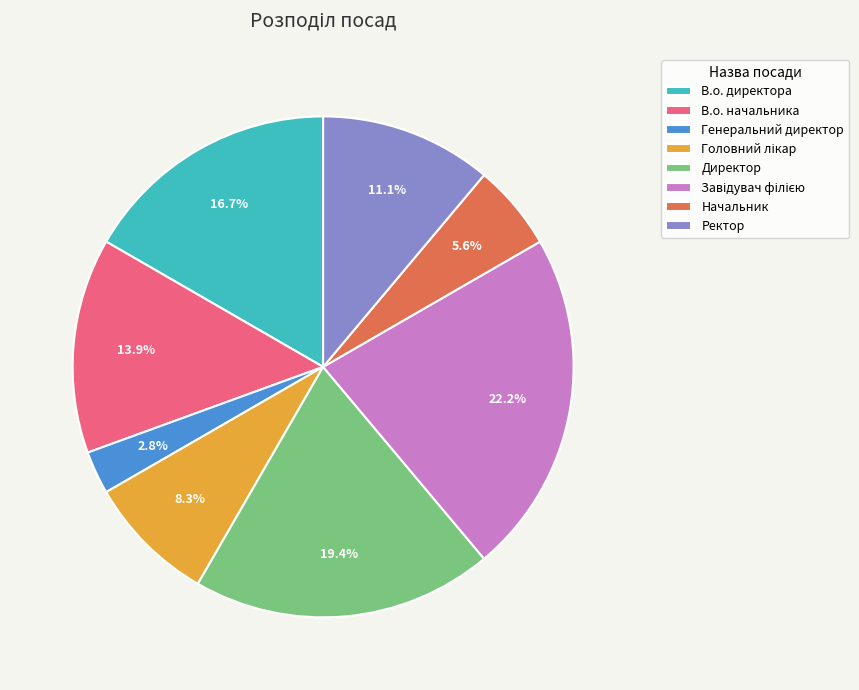

What is the smallest slice in the pie chart?

Генеральний директор